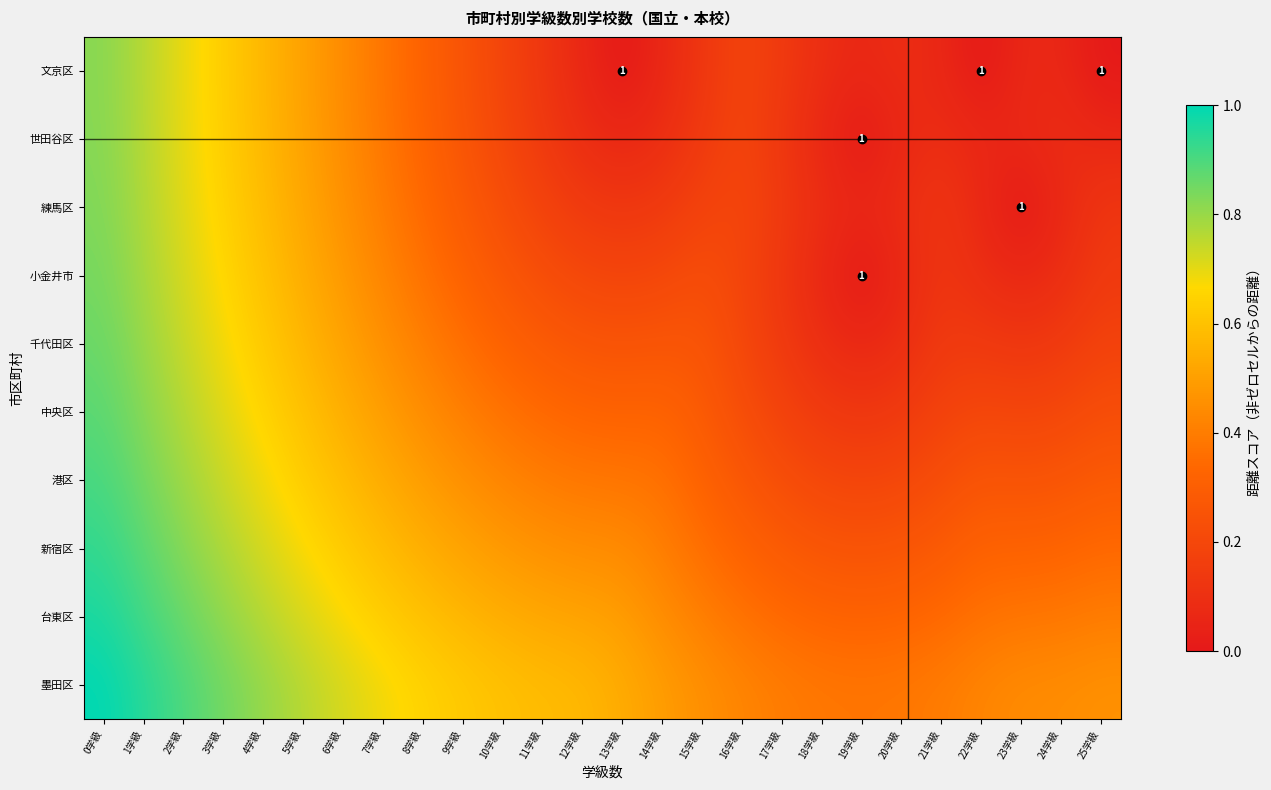

At how many categories does at least one series exceed 0?

26